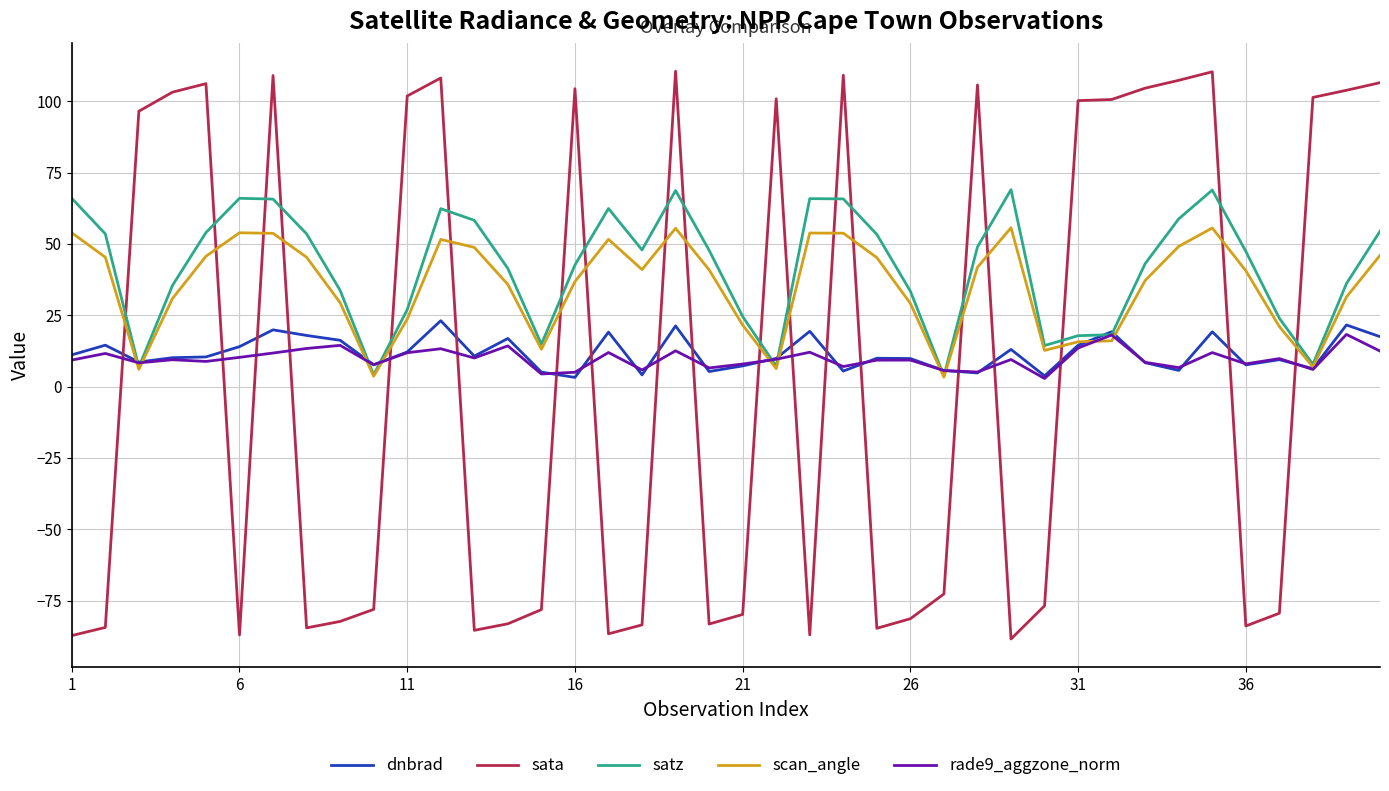

What is the maximum value shown in the chart?

110.5